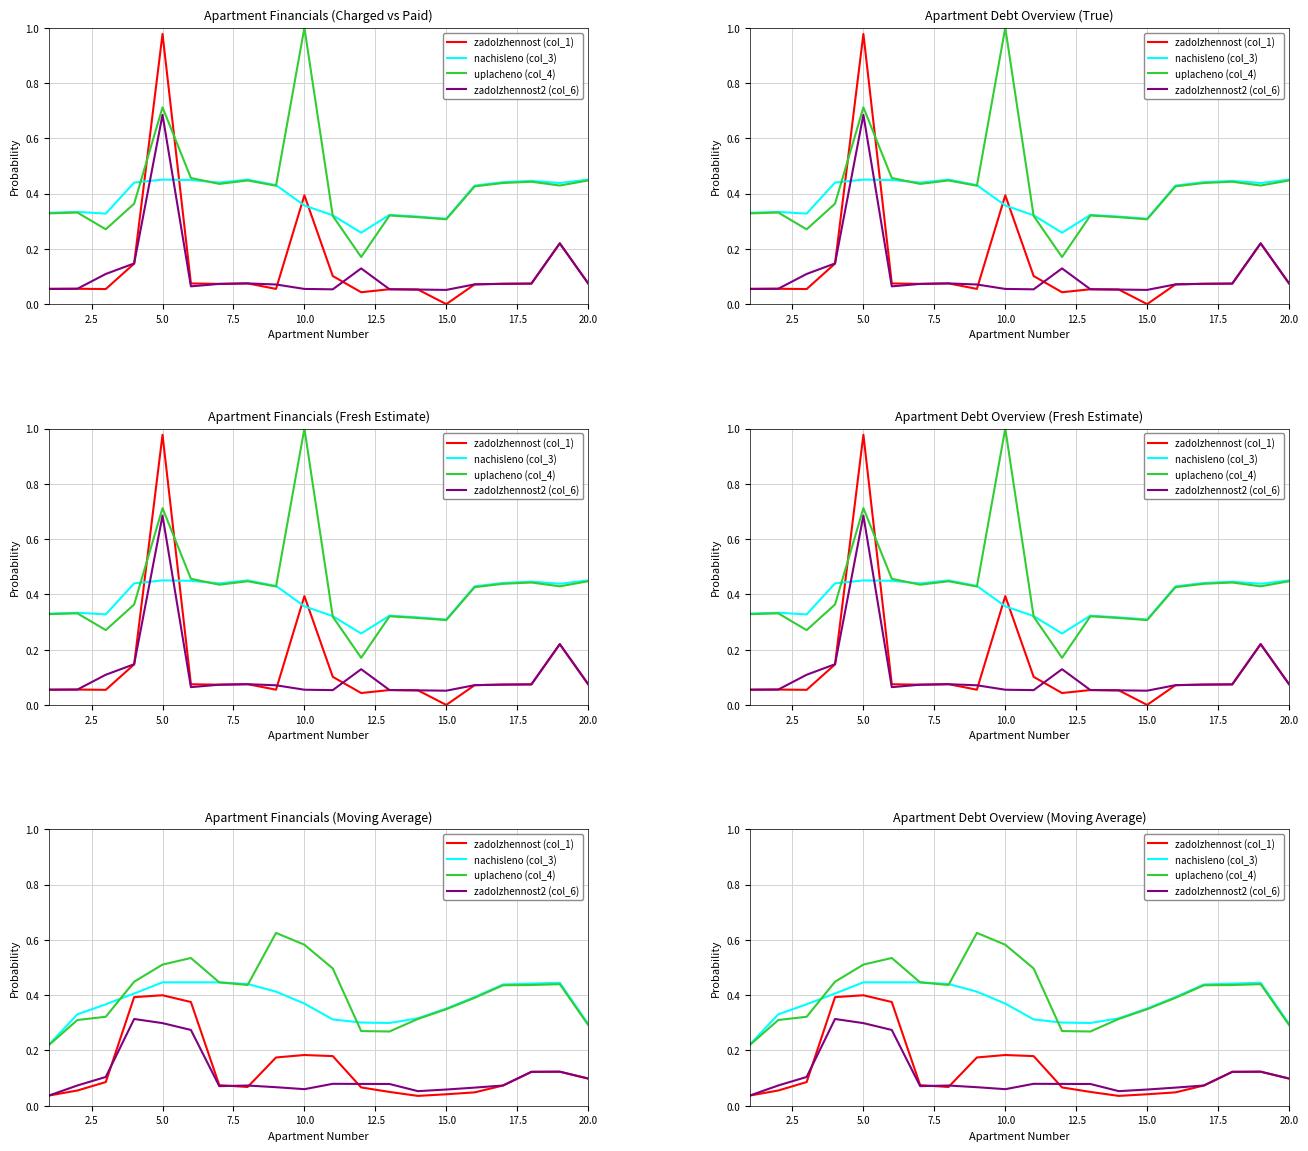

Is this an area chart (filled region under the line)?

No